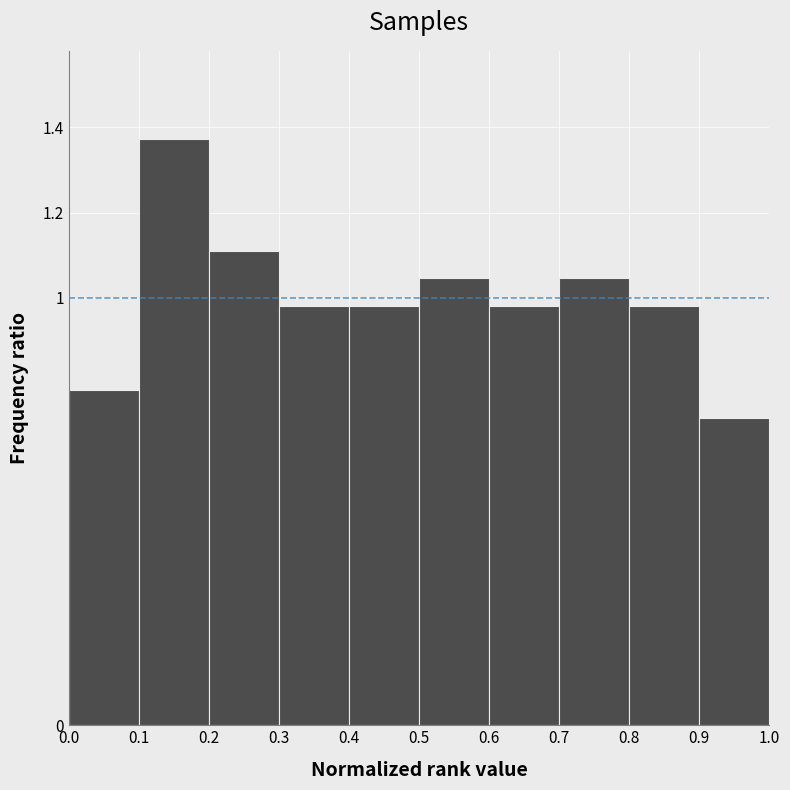

Over which range of the x-axis is the bar tallest?

0.1 to 0.2